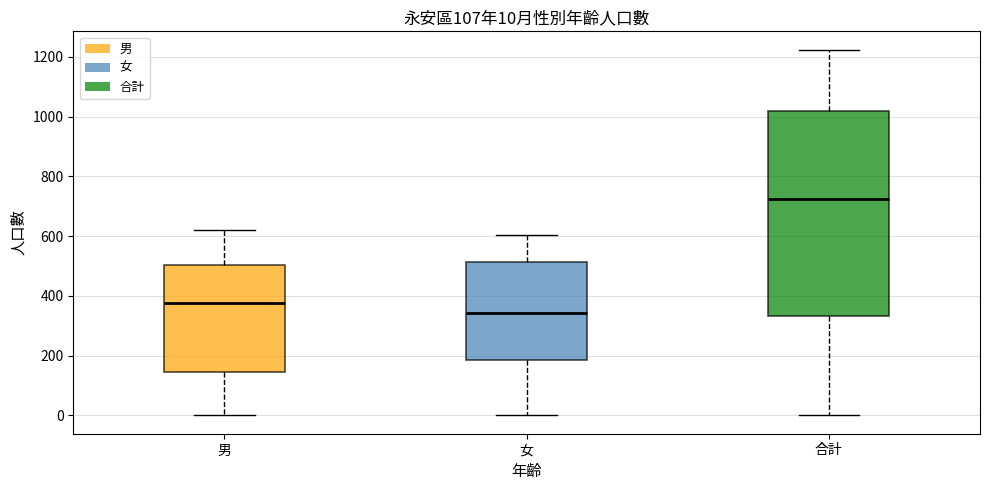

Which box has the lowest median line?

女